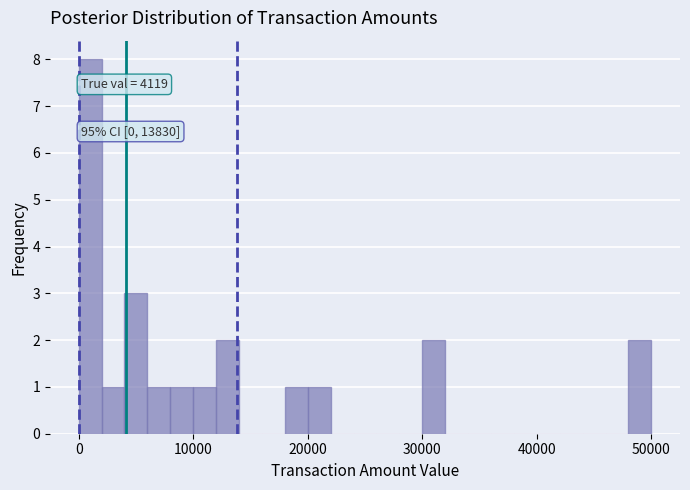

Read against the x-axis, roughly where is the centre of the tallest bar?

1000